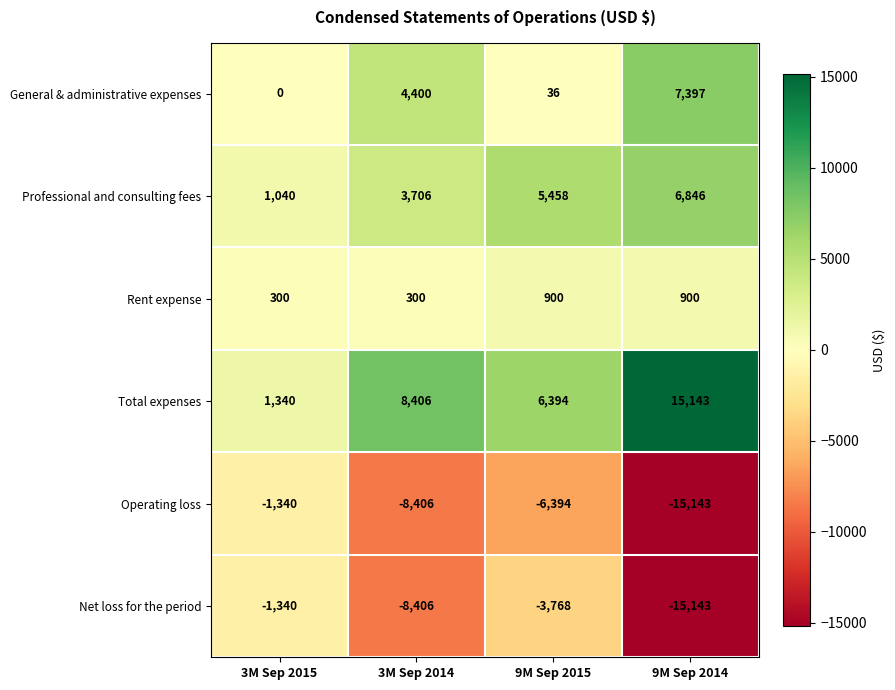

At which category is the sum across all series the highest?

9M Sep 2015